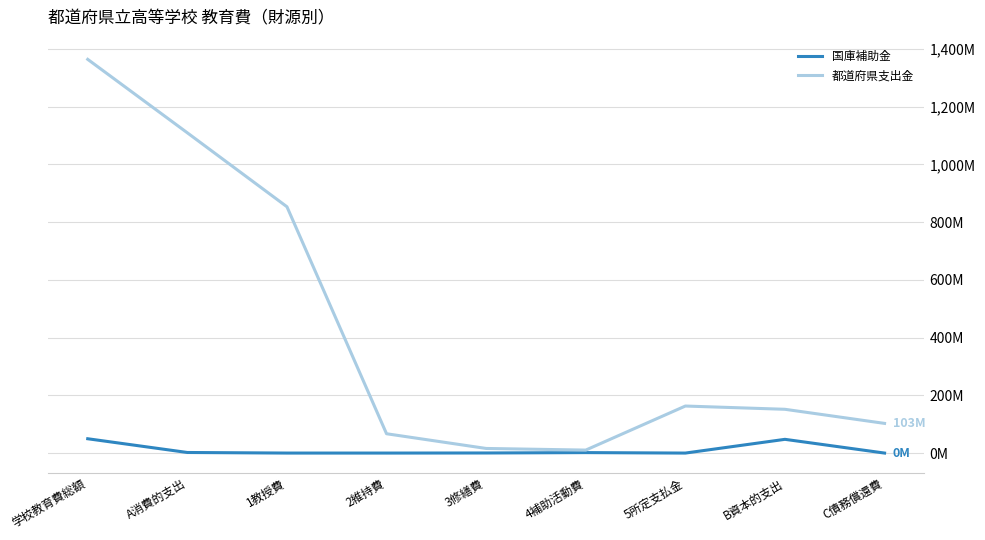

The 国庫補助金 series shows 0.0 at C債務償還費. True or false?

True